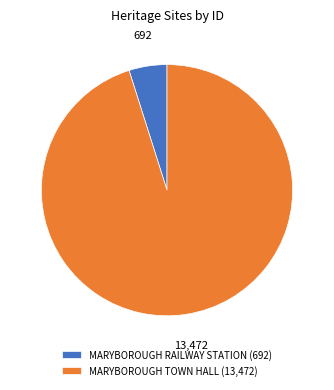

True or false: MARYBOROUGH TOWN HALL accounts for 82% of the total.

False